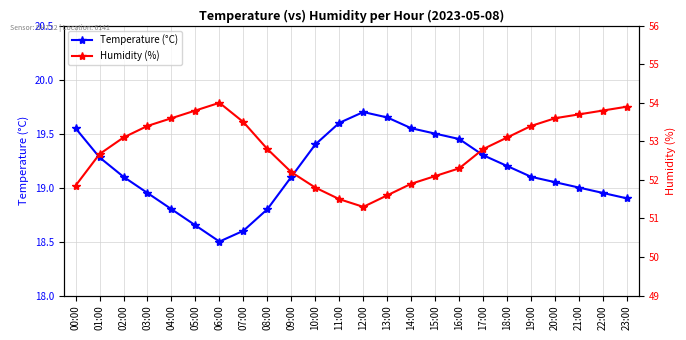

At how many categories does at least one series exceed 37?

24